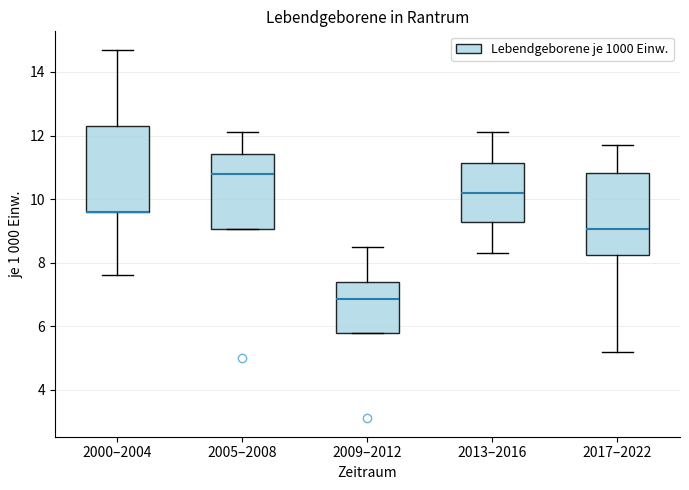

Reading left to right, transcribe this box plot: for each box, give where its median line is, the range the box spans, and where its two whiskers end, as read against the y-axis. The values are not printed on the chart, so give them approximately, as read against the axis.

2000–2004: median 9.6 (drawn on the box's lower edge), box 9.6 to 12.4, whiskers 7.6 to 14.8
2005–2008: median 10.8, box 9.0 to 11.4, whiskers 9.0 to 12.2
2009–2012: median 6.8, box 5.8 to 7.4, whiskers 5.8 to 8.6
2013–2016: median 10.2, box 9.2 to 11.2, whiskers 8.4 to 12.2
2017–2022: median 9.0, box 8.2 to 10.8, whiskers 5.2 to 11.8